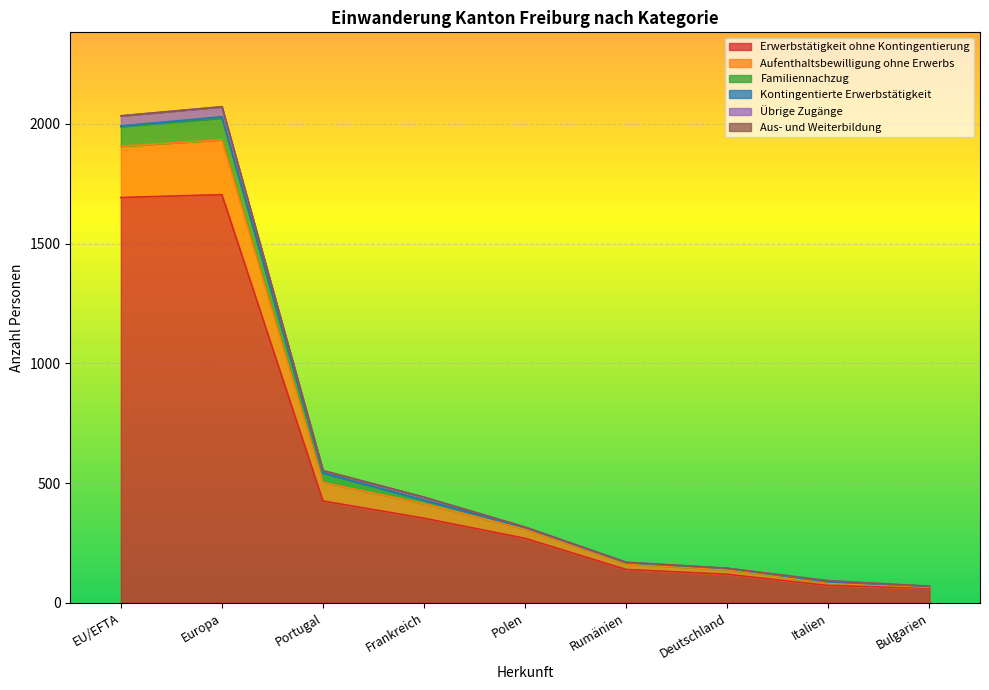

Is it true that Erwerbstätigkeit ohne Kontingentierung equals 32 at Italien?

False